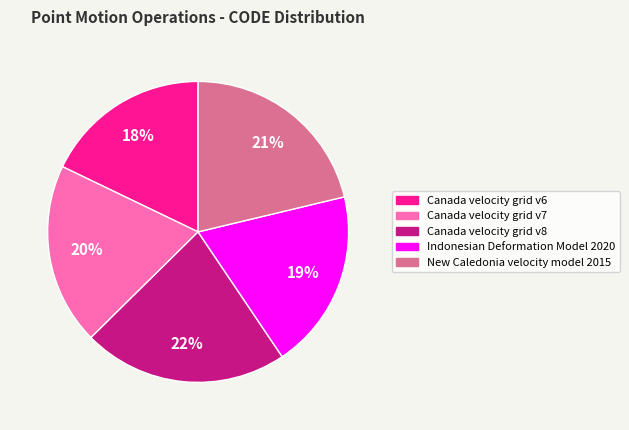

True or false: Canada velocity grid v7 accounts for 28% of the total.

False